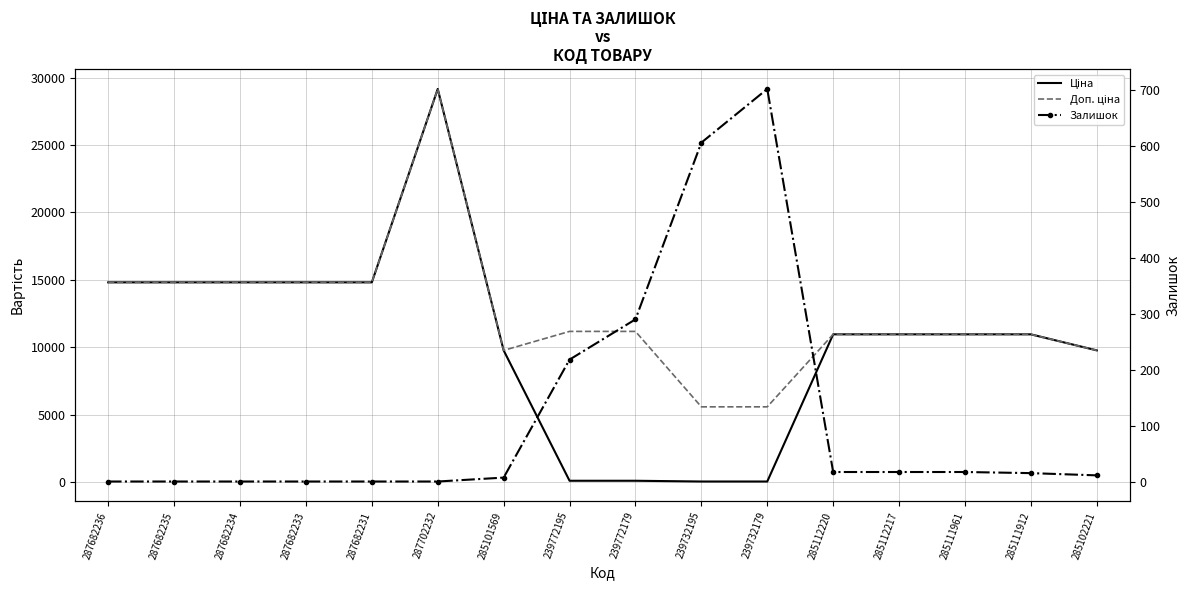

Count the number of data series in this chart.

3